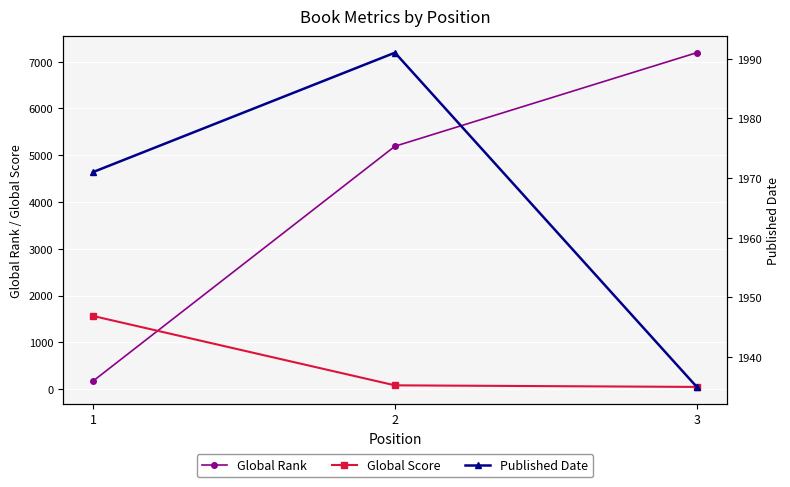

The value of Global Score at 1 is 1562. True or false?

True